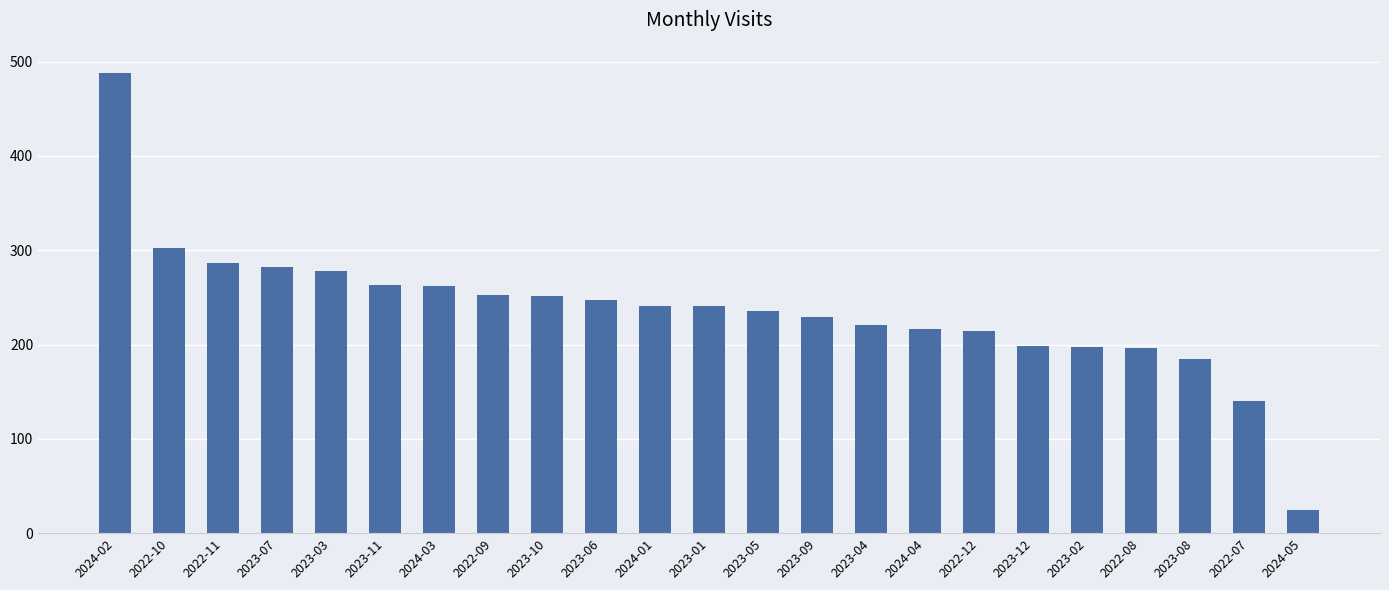

How many series are shown in this chart?

1